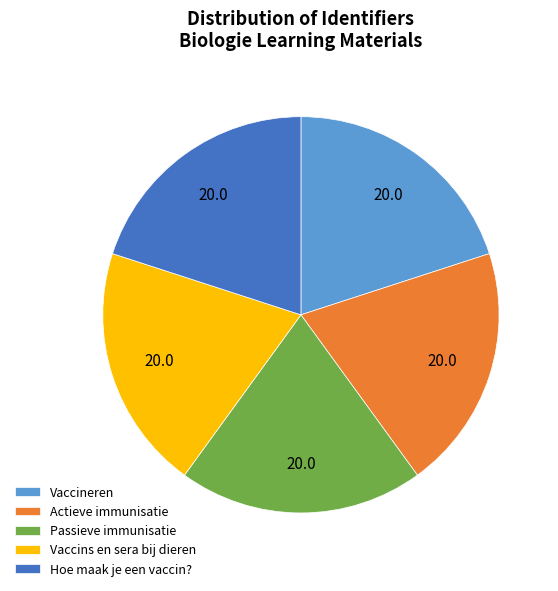

True or false: Hoe maak je een vaccin? accounts for 27% of the total.

False